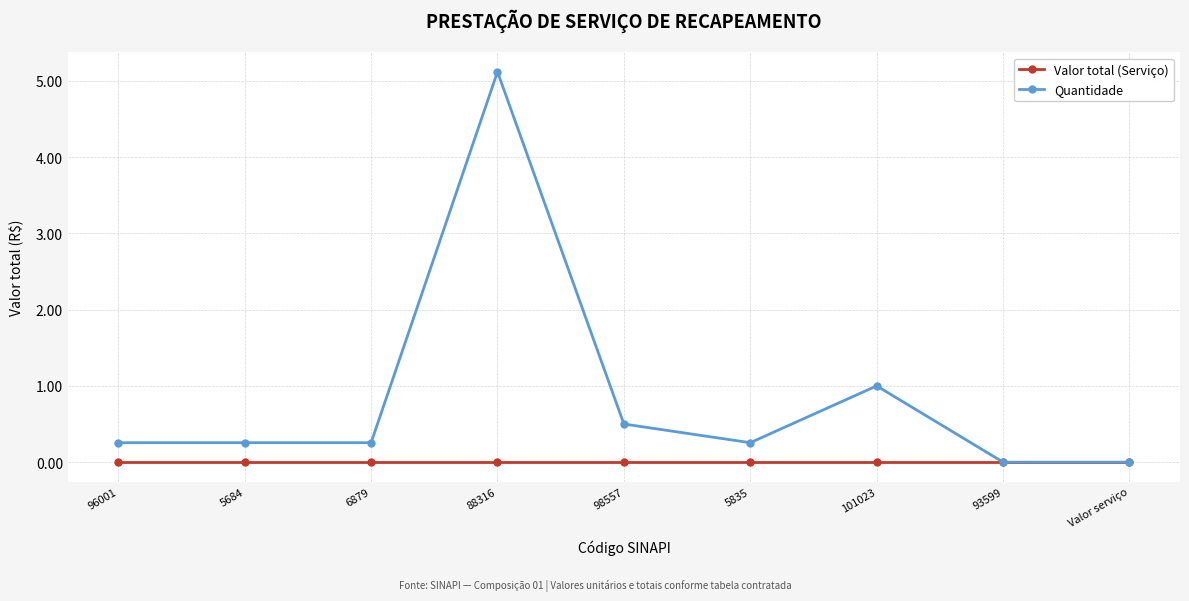

The value of Valor total (Serviço) at 101023 is 0.0. True or false?

True